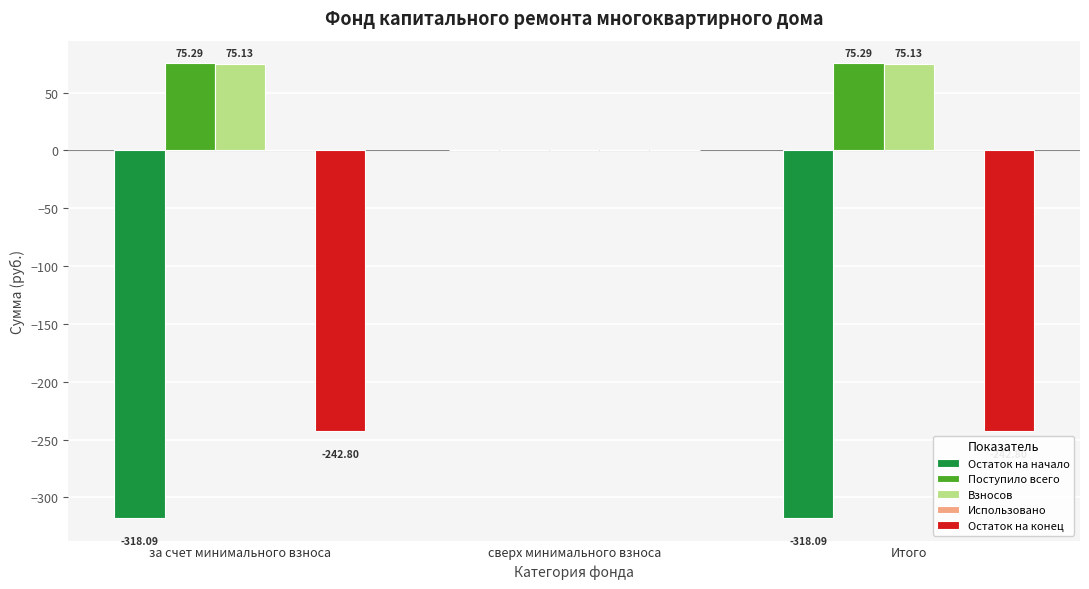

Is the value of Остаток на конец at сверх минимального взноса greater than the value of Поступило всего at Итого?

No